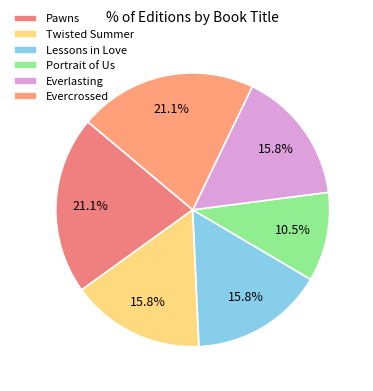

Which slice is the largest?

Pawns